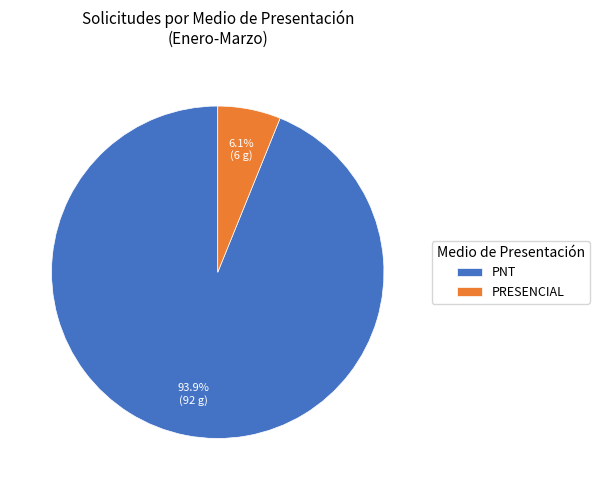

Count the number of slices in the pie.

2